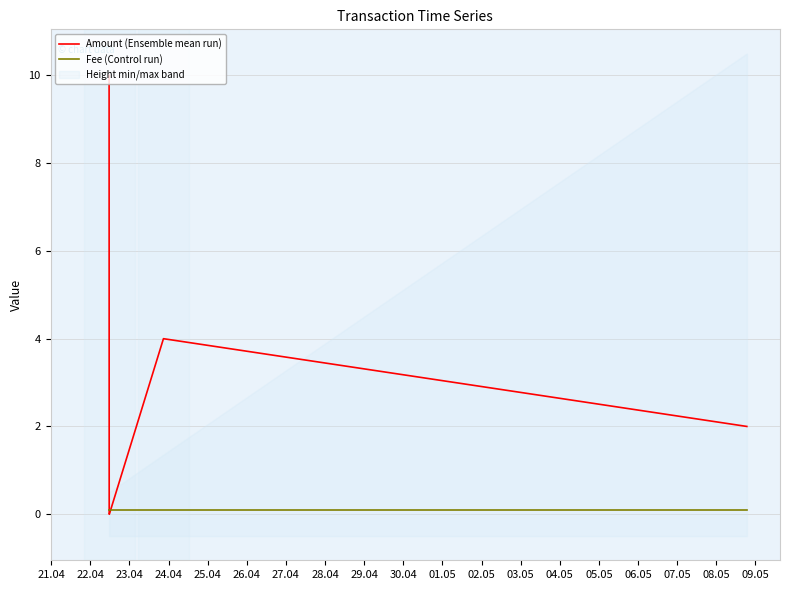

Rank the series by their average value, from highest to lowest.

Amount (Ensemble mean run), Fee (Control run)